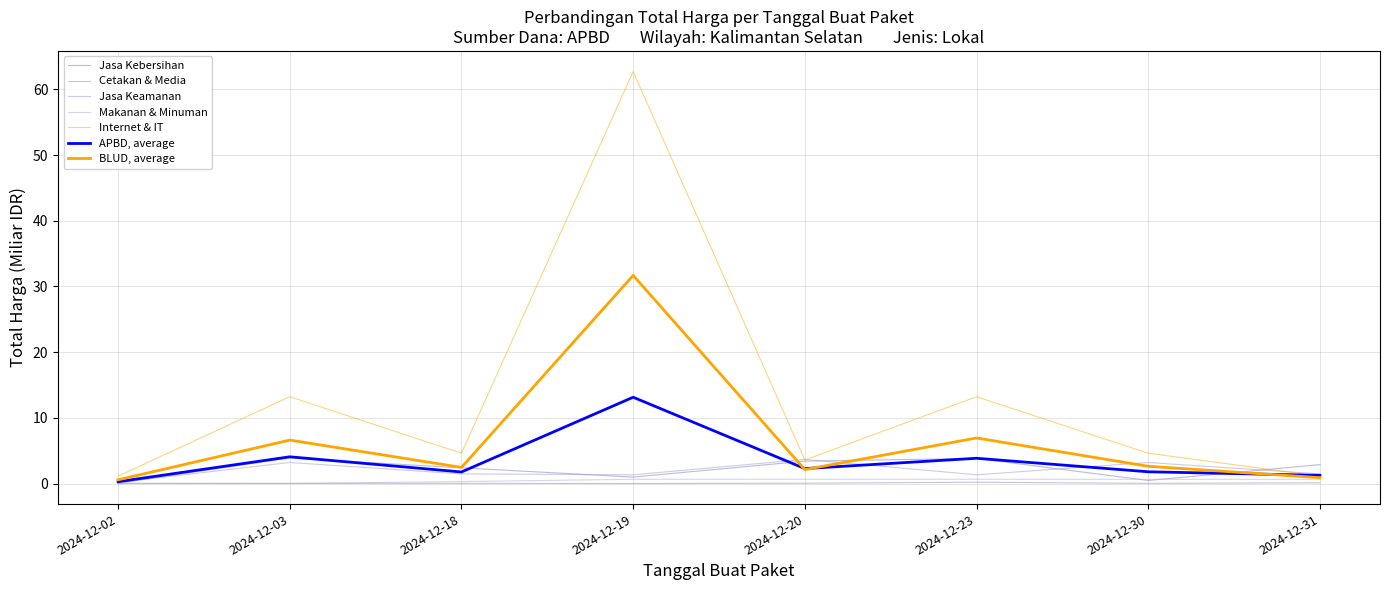

What is the value of the Jasa Kebersihan point at the 7th from the left?

0.5